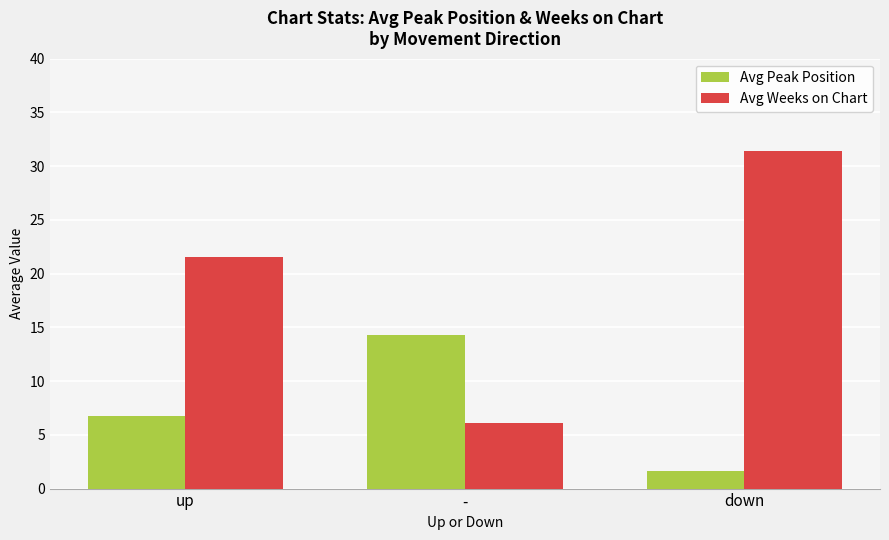

Reading left to right, transcribe all the data shown in this chart.

Avg Peak Position: 6.7	14.3	1.6
Avg Weeks on Chart: 21.6	6.1	31.4